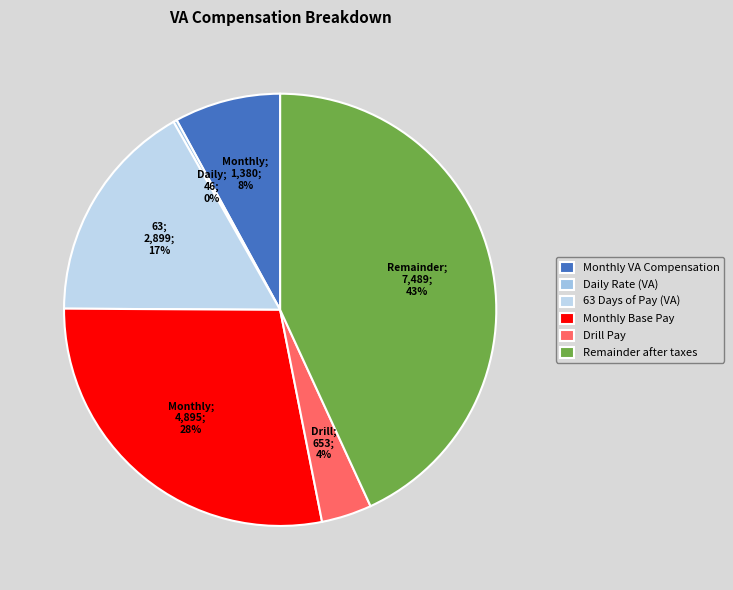

What is the change in value from Monthly Base Pay to Drill Pay?

-4242.4